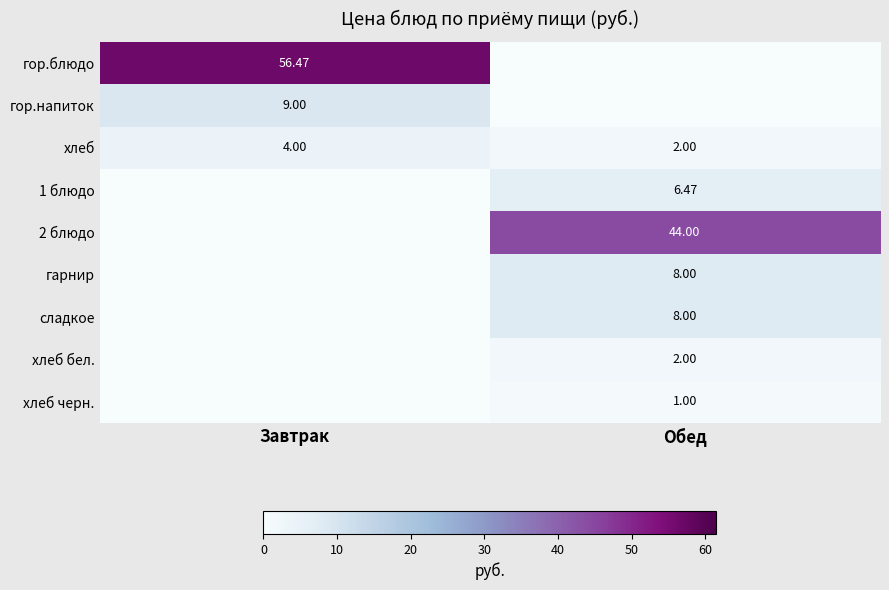

Is the value of хлеб at Обед greater than the value of 2 блюдо at Обед?

No